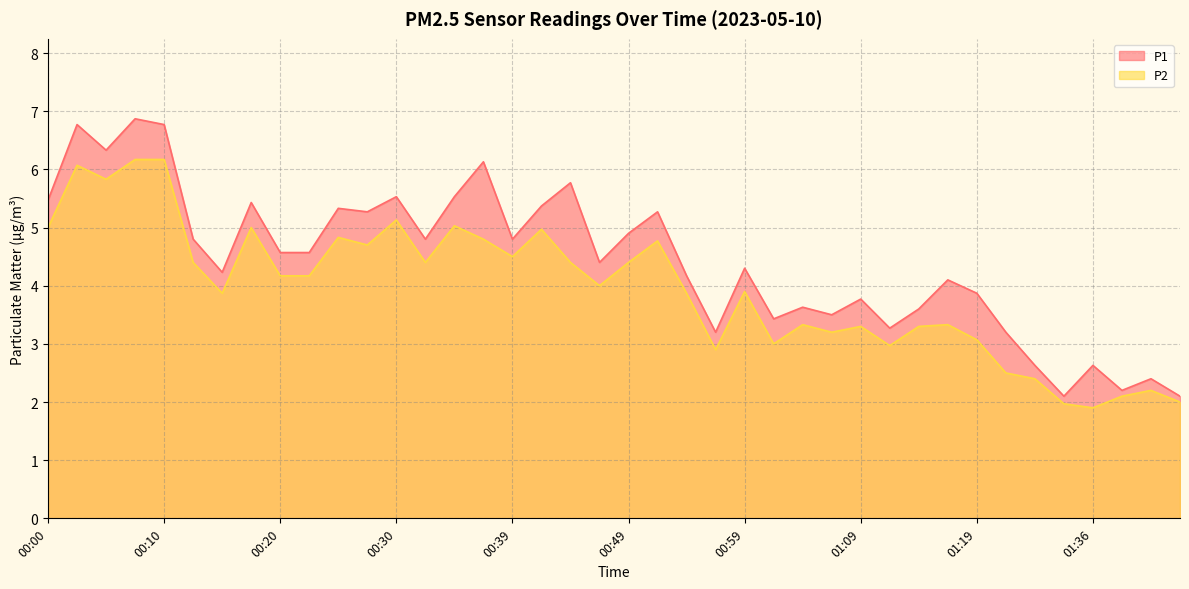

Reading left to right, extract all data points from this chart.

P1: 00:00=5.5	00:02=6.8	00:05=6.3	00:07=6.9	00:10=6.8	00:12=4.8	00:15=4.2	00:17=5.4	00:20=4.6	00:22=4.6	00:25=5.3	00:27=5.3	00:30=5.5	00:32=4.8	00:34=5.5	00:37=6.1	00:39=4.8	00:42=5.4	00:44=5.8	00:47=4.4	00:49=4.9	00:52=5.3	00:54=4.2	00:57=3.2	00:59=4.3	01:01=3.4	01:04=3.6	01:06=3.5	01:09=3.8	01:11=3.3	01:14=3.6	01:16=4.1	01:19=3.9	01:21=3.2	01:24=2.6	01:33=2.1	01:36=2.6	01:38=2.2	01:41=2.4	01:43=2.1
P2: 00:00=5.0	00:02=6.1	00:05=5.8	00:07=6.2	00:10=6.2	00:12=4.4	00:15=3.9	00:17=5.0	00:20=4.2	00:22=4.2	00:25=4.8	00:27=4.7	00:30=5.1	00:32=4.4	00:34=5.0	00:37=4.8	00:39=4.5	00:42=5.0	00:44=4.4	00:47=4.0	00:49=4.4	00:52=4.8	00:54=3.9	00:57=2.9	00:59=3.9	01:01=3.0	01:04=3.3	01:06=3.2	01:09=3.3	01:11=3.0	01:14=3.3	01:16=3.3	01:19=3.1	01:21=2.5	01:24=2.4	01:33=2.0	01:36=1.9	01:38=2.1	01:41=2.2	01:43=2.0